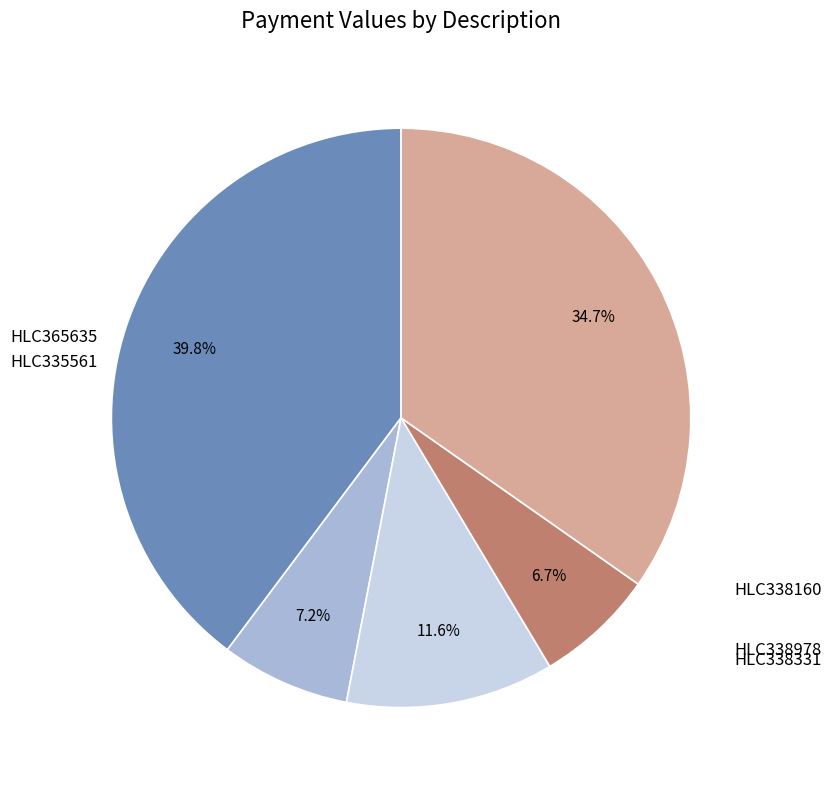

Is there any slice that represents more than half of the pie?

No